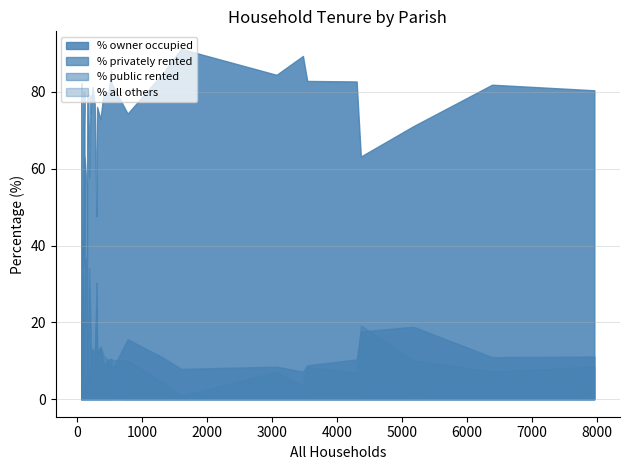

Which series has the largest total across all categories?

% owner occupied